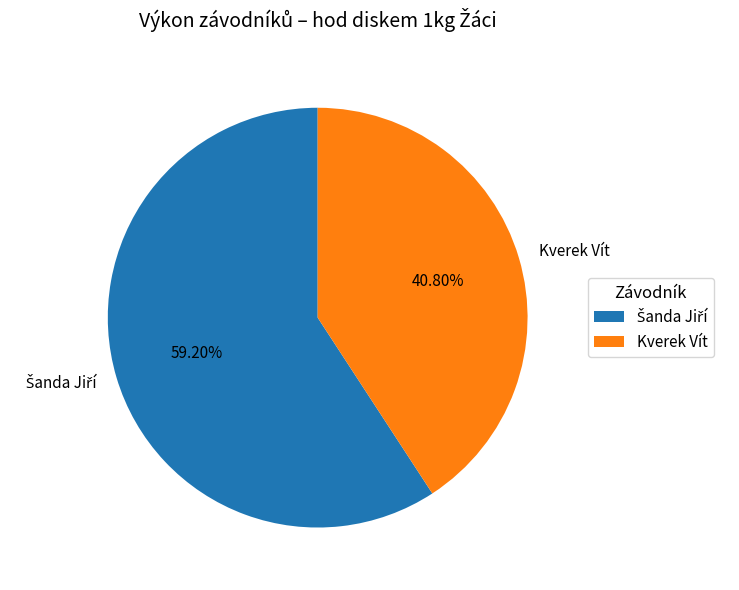

How many segments does this pie chart have?

2